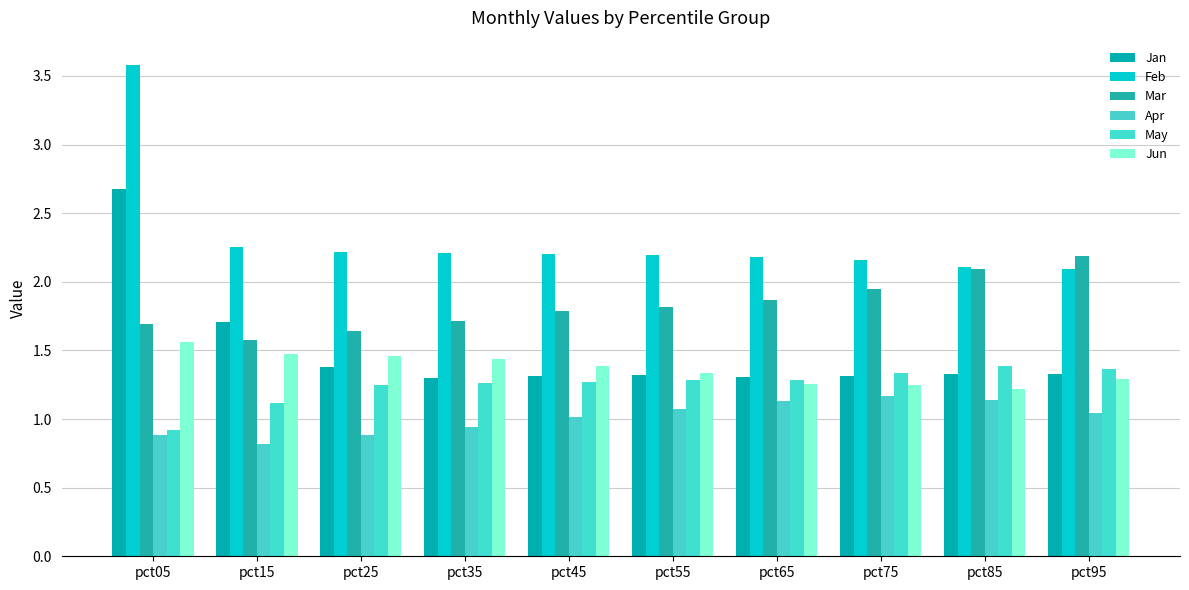

Reading right to left, transcribe all the data shown in this chart.

Jan: pct95=1.3	pct85=1.3	pct75=1.3	pct65=1.3	pct55=1.3	pct45=1.3	pct35=1.3	pct25=1.4	pct15=1.7	pct05=2.7
Feb: pct95=2.1	pct85=2.1	pct75=2.2	pct65=2.2	pct55=2.2	pct45=2.2	pct35=2.2	pct25=2.2	pct15=2.3	pct05=3.6
Mar: pct95=2.2	pct85=2.1	pct75=1.9	pct65=1.9	pct55=1.8	pct45=1.8	pct35=1.7	pct25=1.6	pct15=1.6	pct05=1.7
Apr: pct95=1.0	pct85=1.1	pct75=1.2	pct65=1.1	pct55=1.1	pct45=1.0	pct35=0.9	pct25=0.9	pct15=0.8	pct05=0.9
May: pct95=1.4	pct85=1.4	pct75=1.3	pct65=1.3	pct55=1.3	pct45=1.3	pct35=1.3	pct25=1.2	pct15=1.1	pct05=0.9
Jun: pct95=1.3	pct85=1.2	pct75=1.2	pct65=1.3	pct55=1.3	pct45=1.4	pct35=1.4	pct25=1.5	pct15=1.5	pct05=1.6